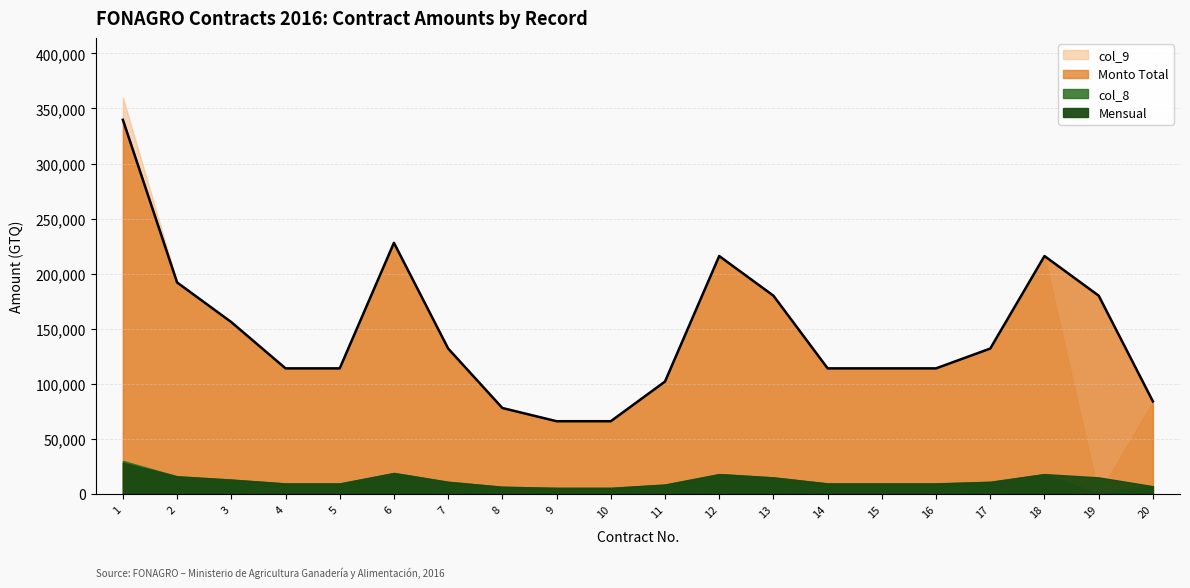

True or false: Monto Total and col_8 cross at least once.

False